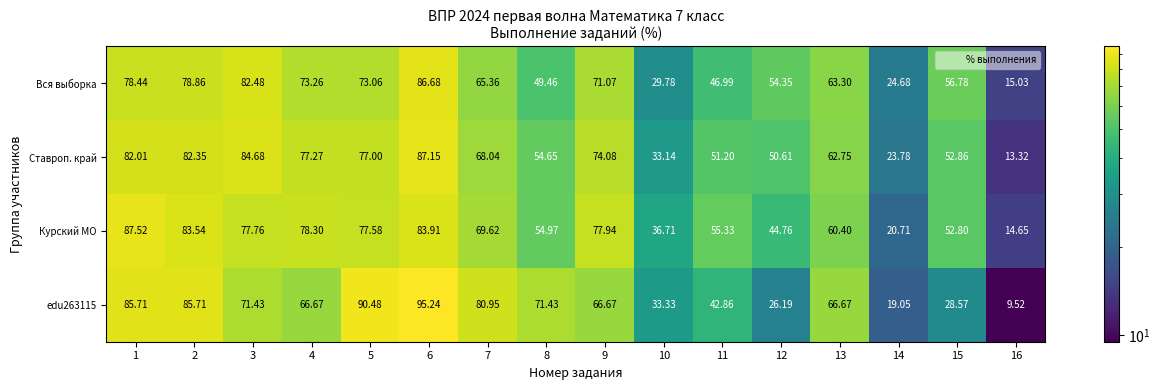

Between 6 and 8, which series saw the biggest shift?

Вся выборка